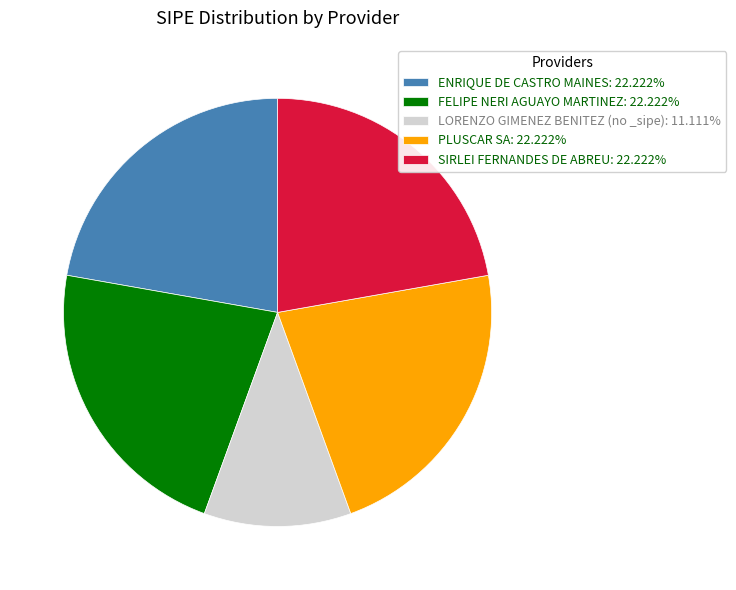

Approximately how many times larger is the value at ENRIQUE DE CASTRO MAINES: 22.222% compared to FELIPE NERI AGUAYO MARTINEZ: 22.222%?

1.0